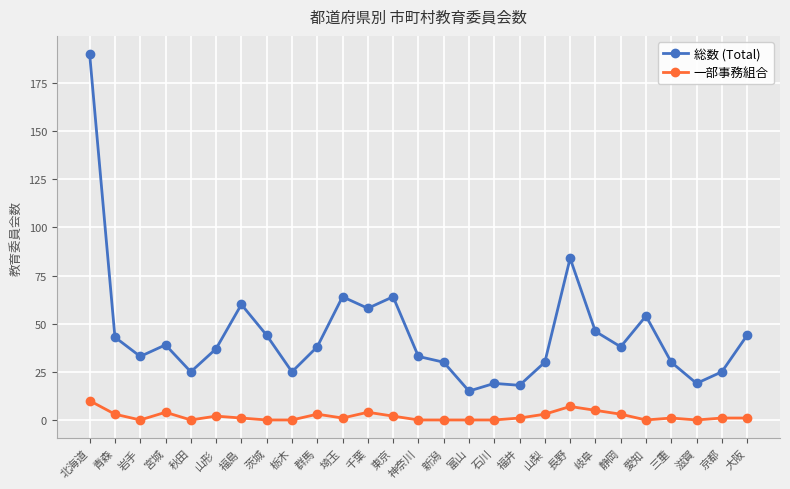

How many distinct data groups are displayed?

2